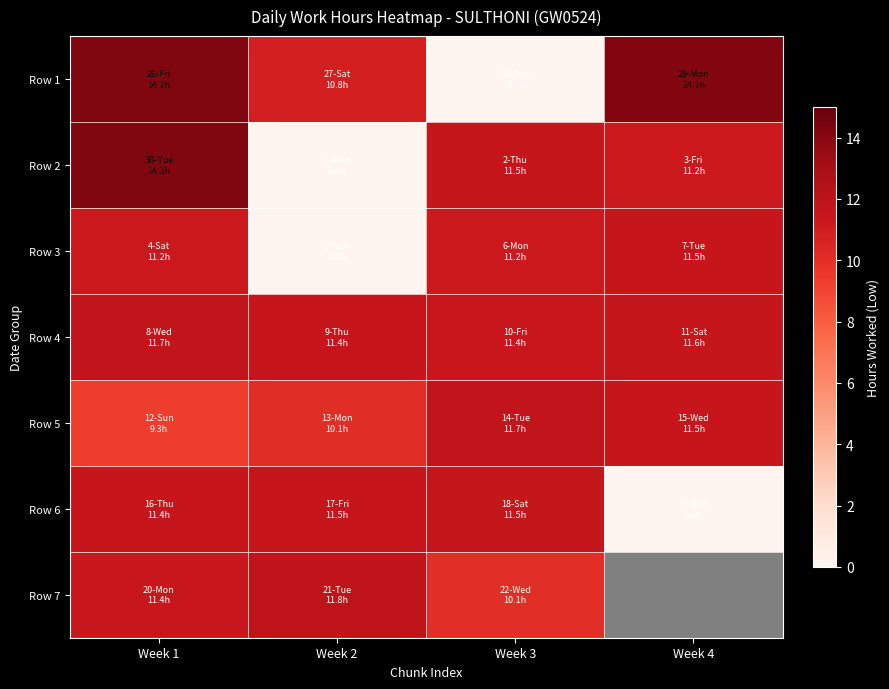

Between Week 3 and Week 2, which is larger?

Week 2